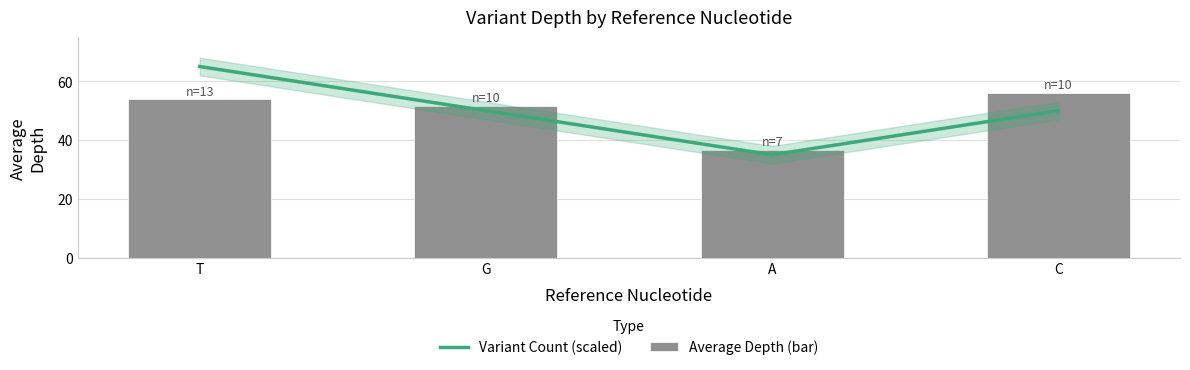

What is the difference between the Average Depth (bar) values at T and G?

2.2